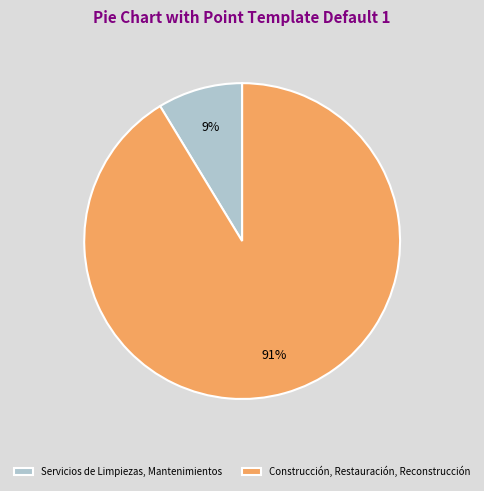

Which category has the biggest portion of the pie?

Construcción, Restauración, Reconstrucción